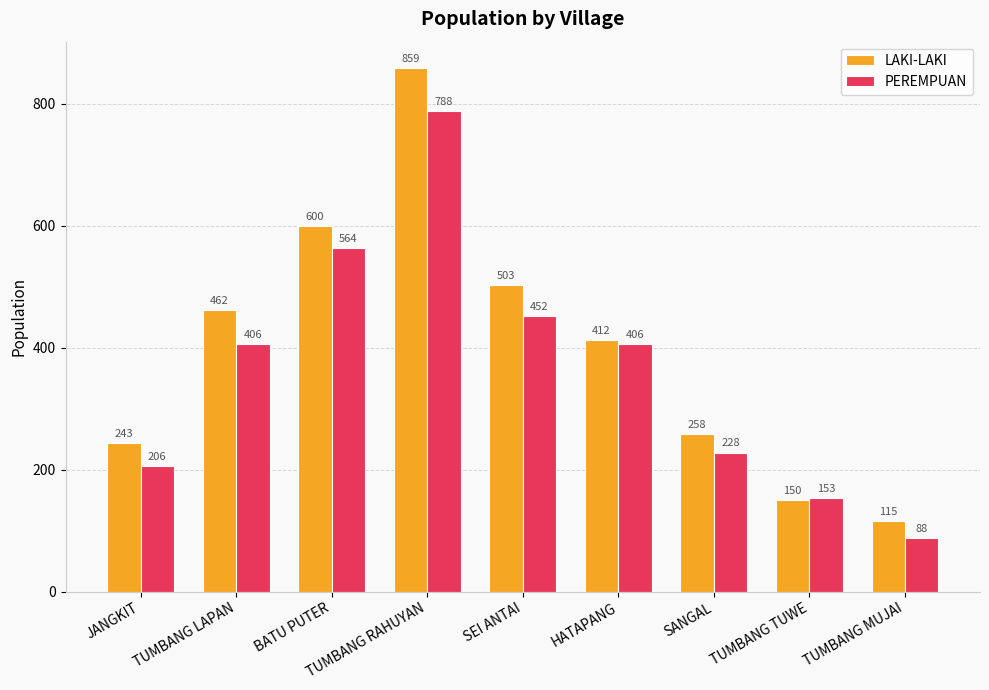

What is the spread (max minus min) of values at BATU PUTER?

36